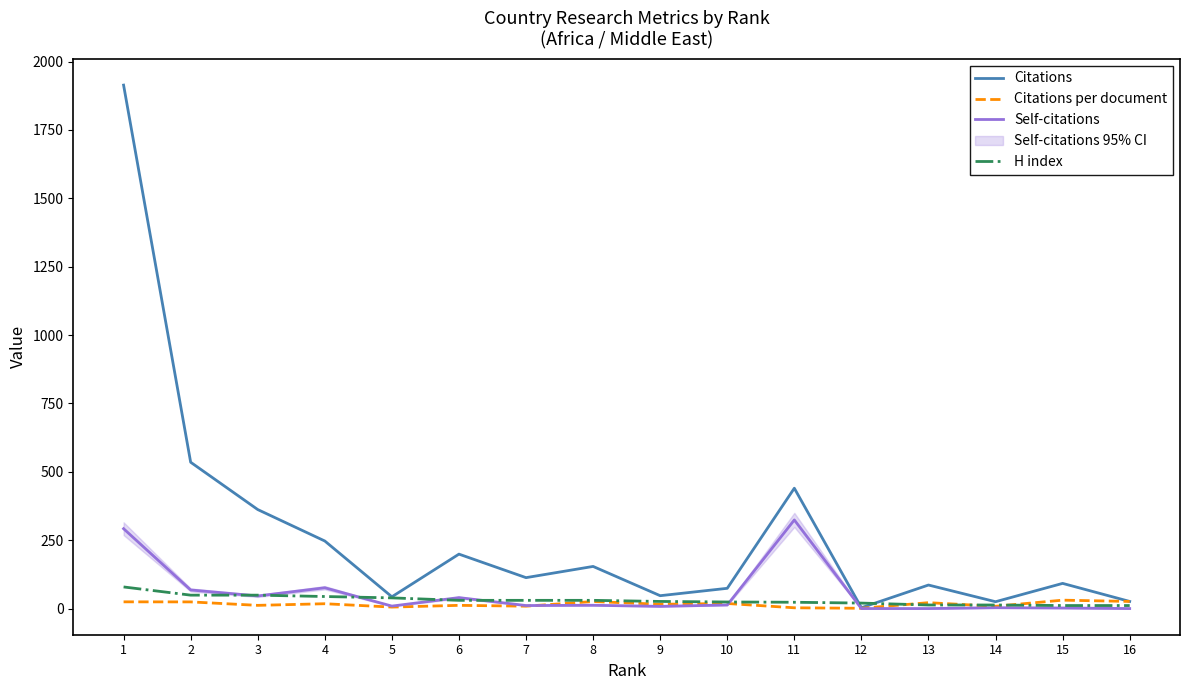

List the series in order of their peak value, lowest first.

Citations per document, H index, Self-citations, Citations